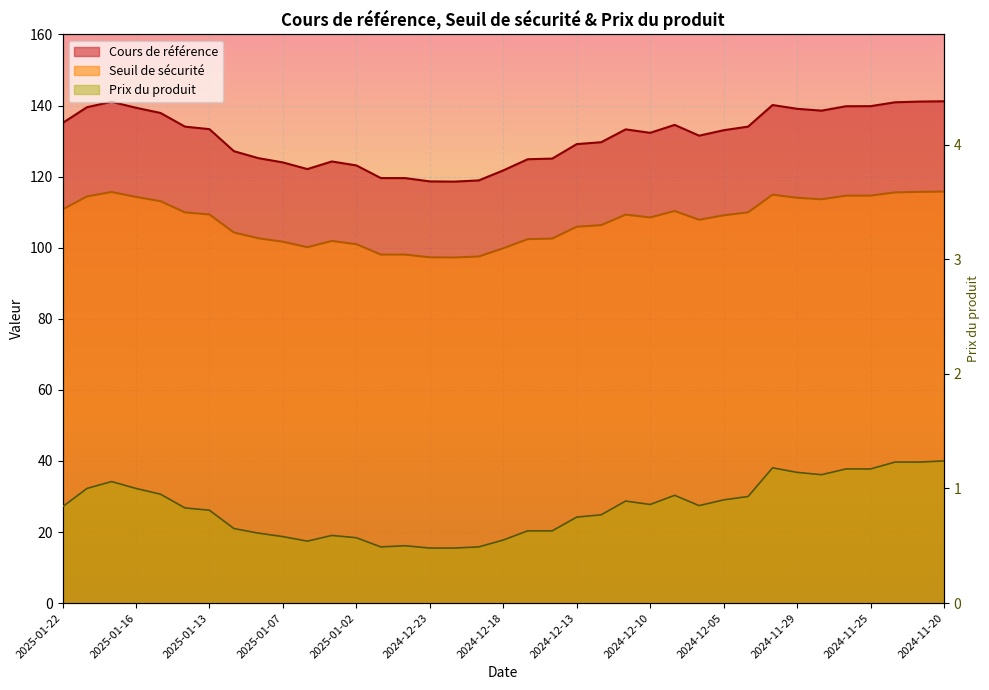

Count the number of data series in this chart.

3